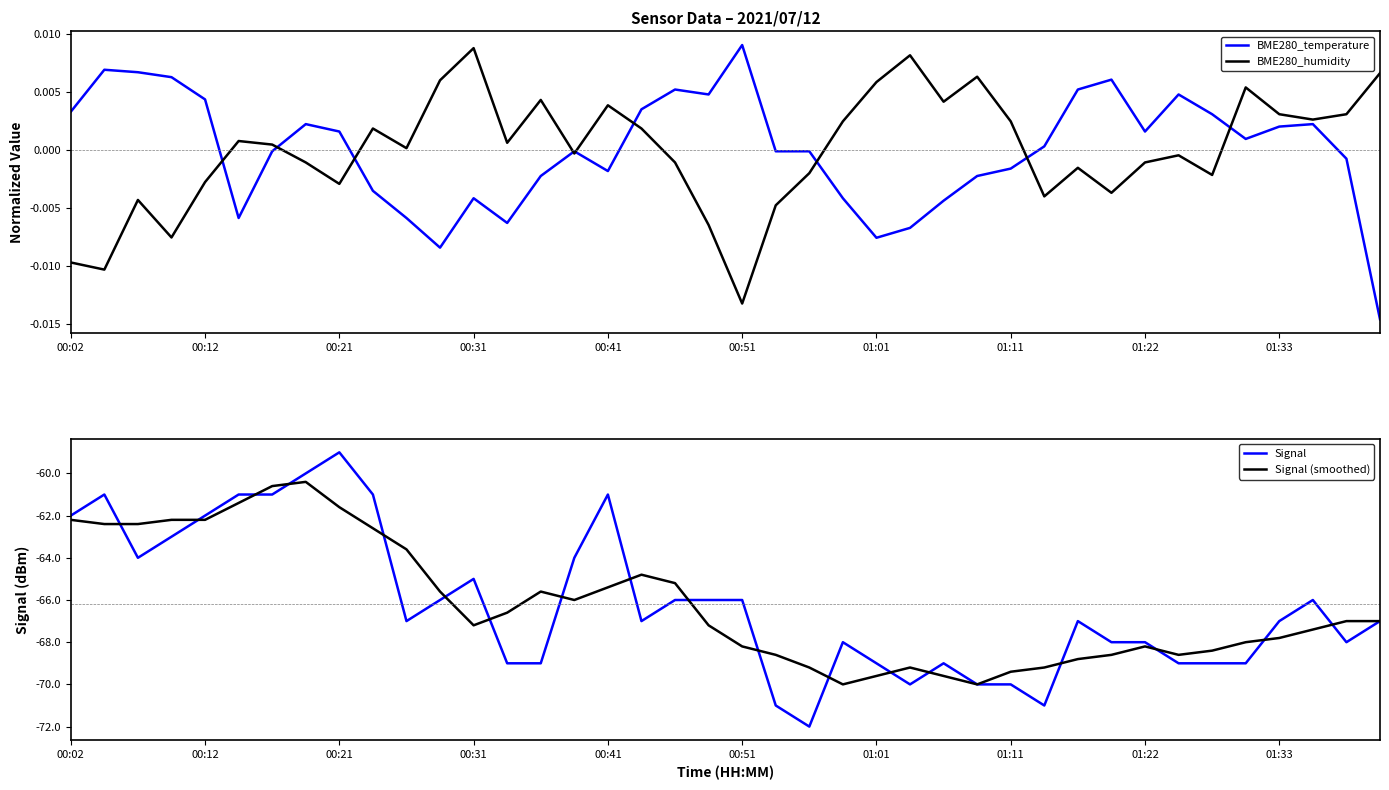

What are all the series names shown in the legend?

BME280_temperature, BME280_humidity, Signal, Signal (smoothed)